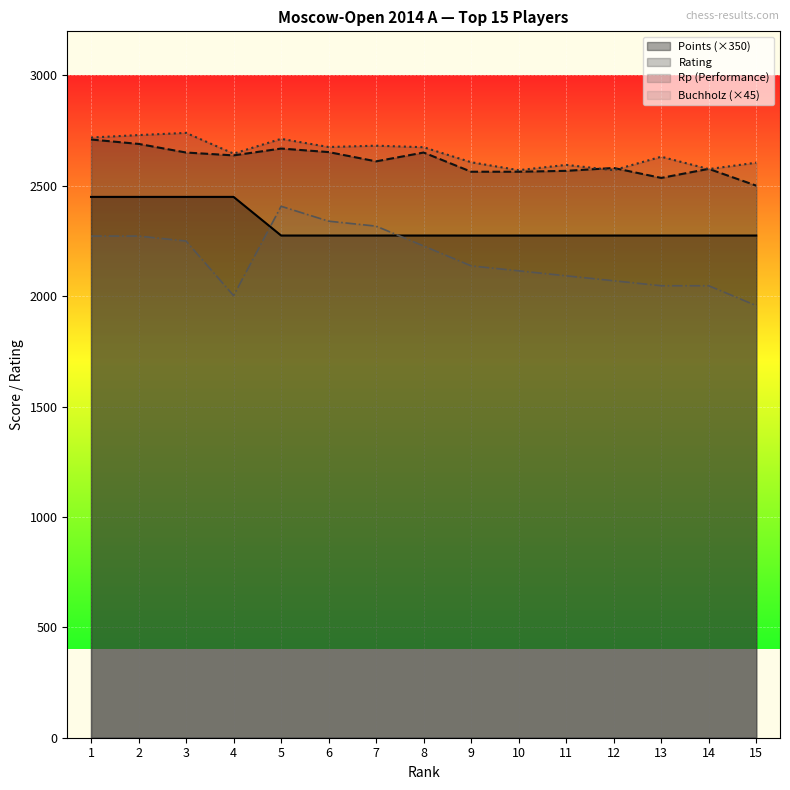

Does the chart display data point markers on the line(s)?

No